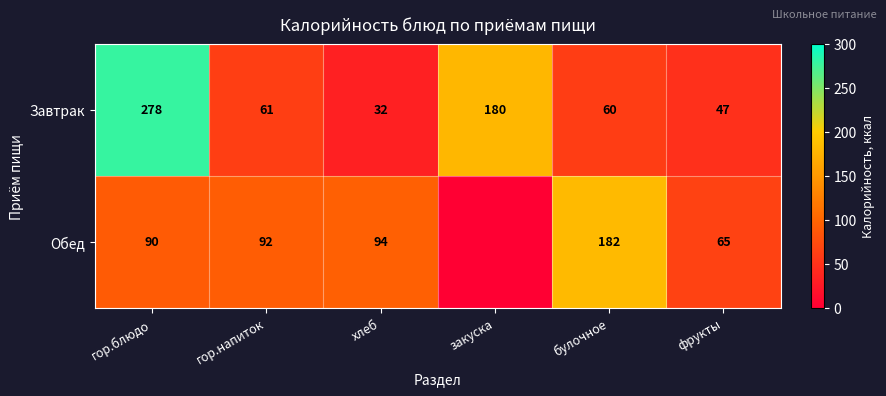

What is the sum of all Завтрак values?

658